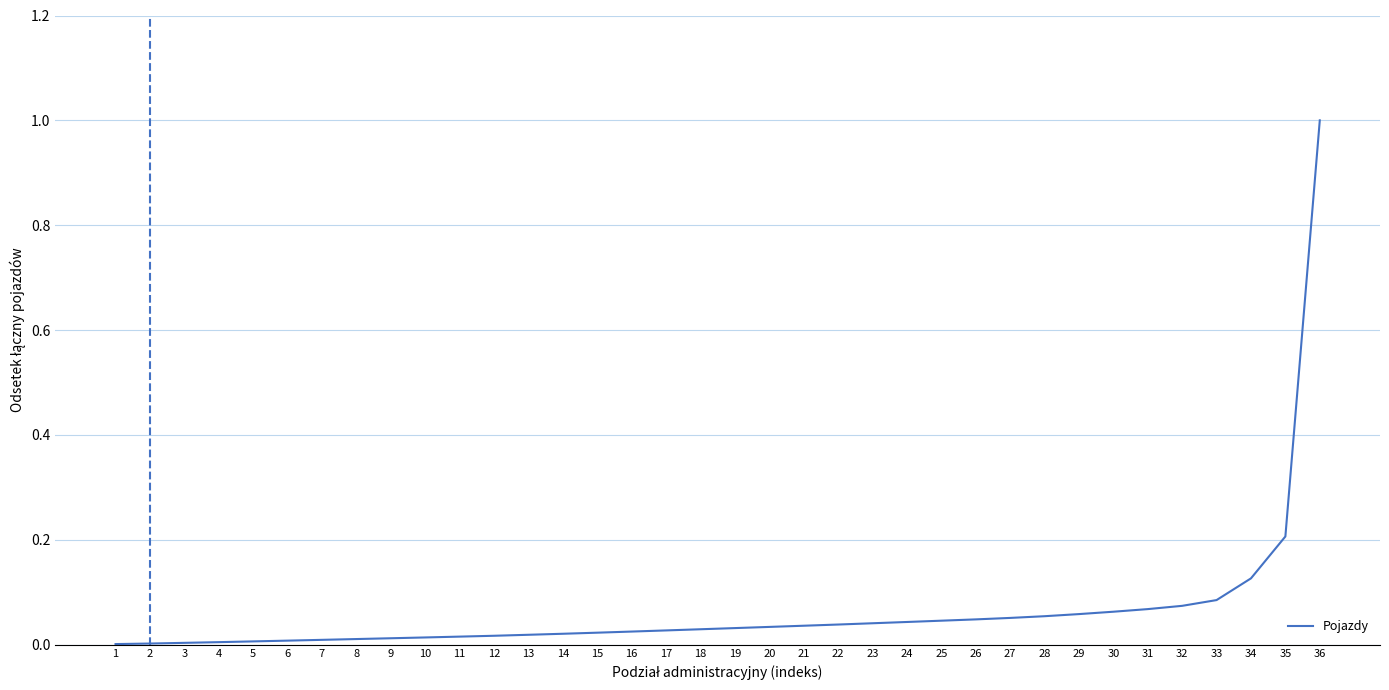

True or false: the data shows 0.0 at 14.

True